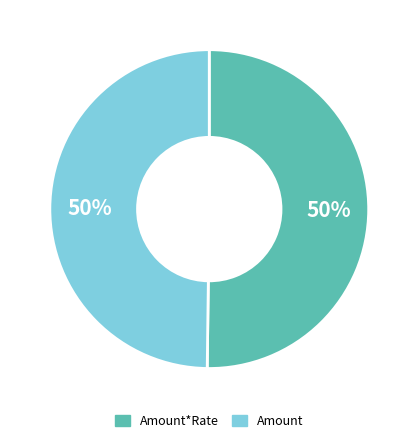

To the nearest percent, what is the average slice percentage?

50%